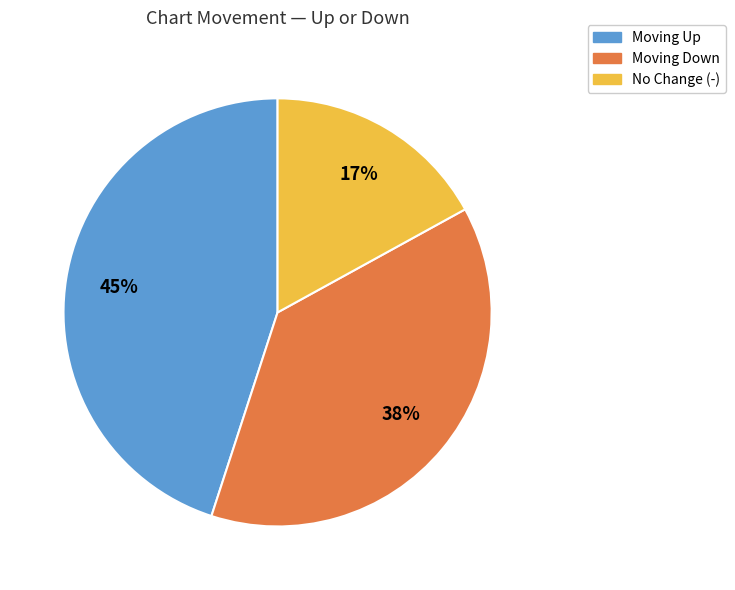

Is there any slice that represents more than half of the pie?

No